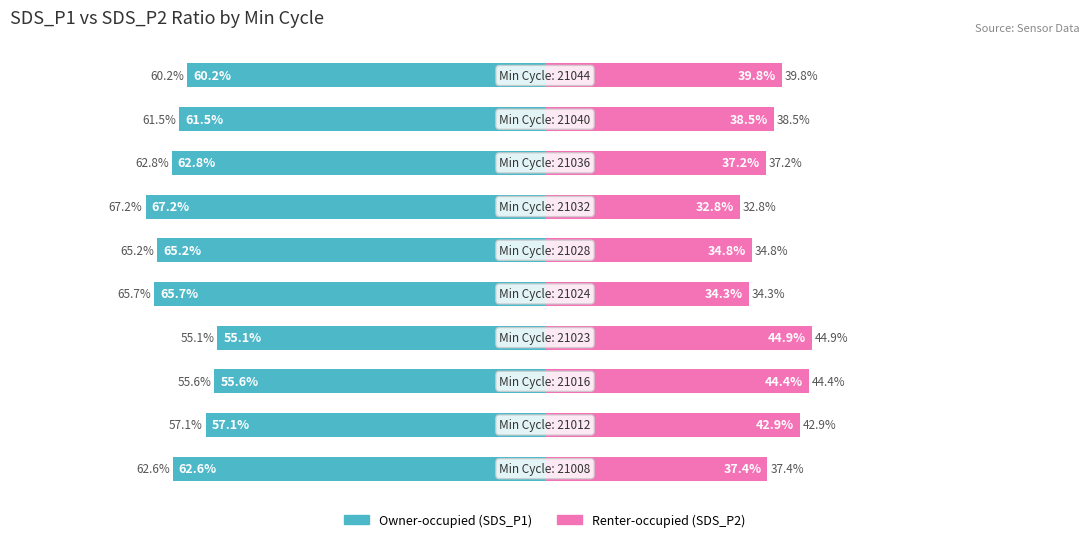

What is the difference between the maximum and minimum values in the Owner-occupied series?

12.1